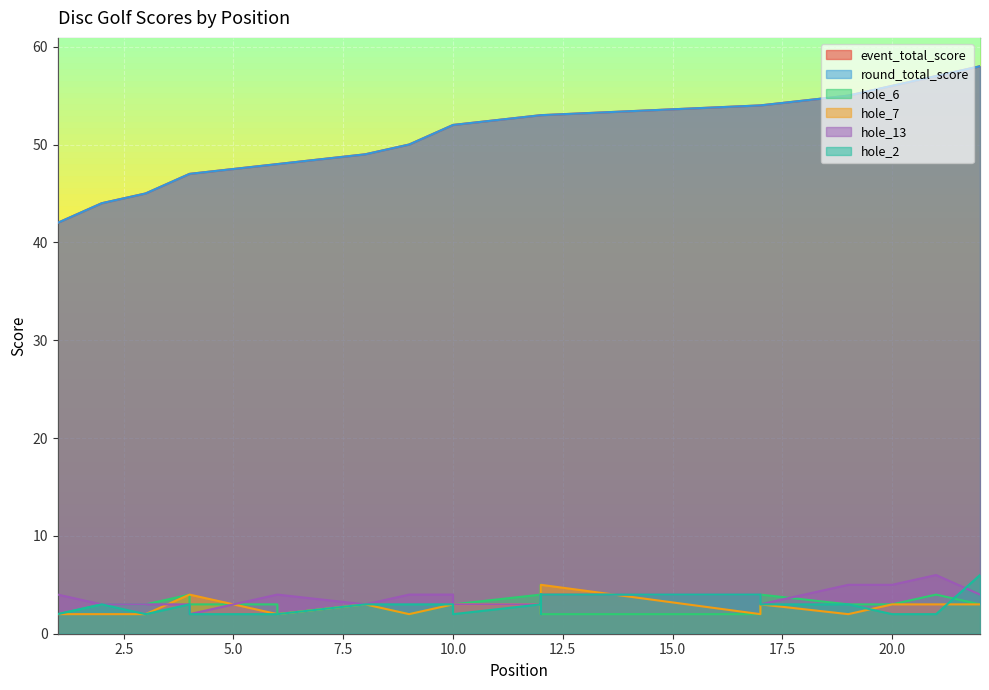

What is the value of the hole_2 point at the 1st from the left?

2